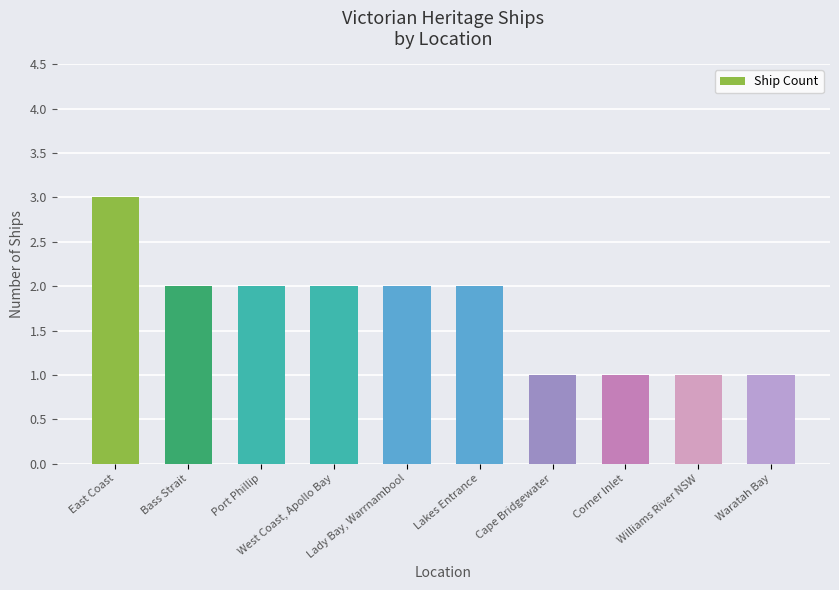

What is the value of the 3rd bar from the left?

2